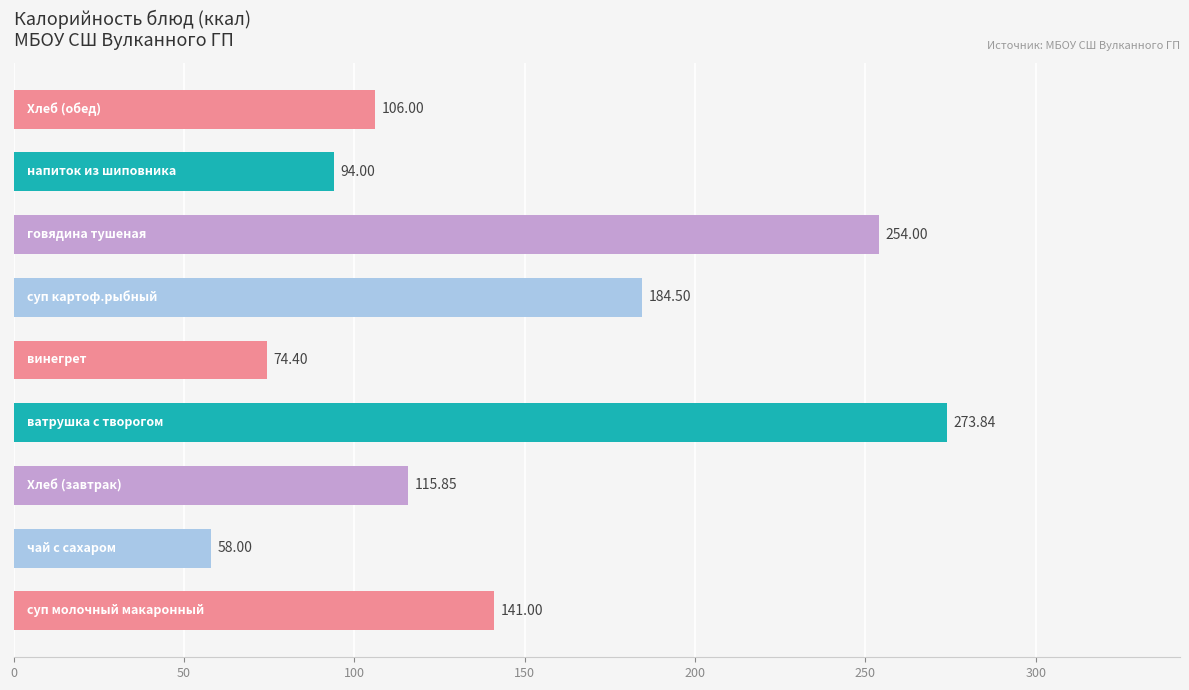

What is the difference between the maximum and minimum values?

215.8